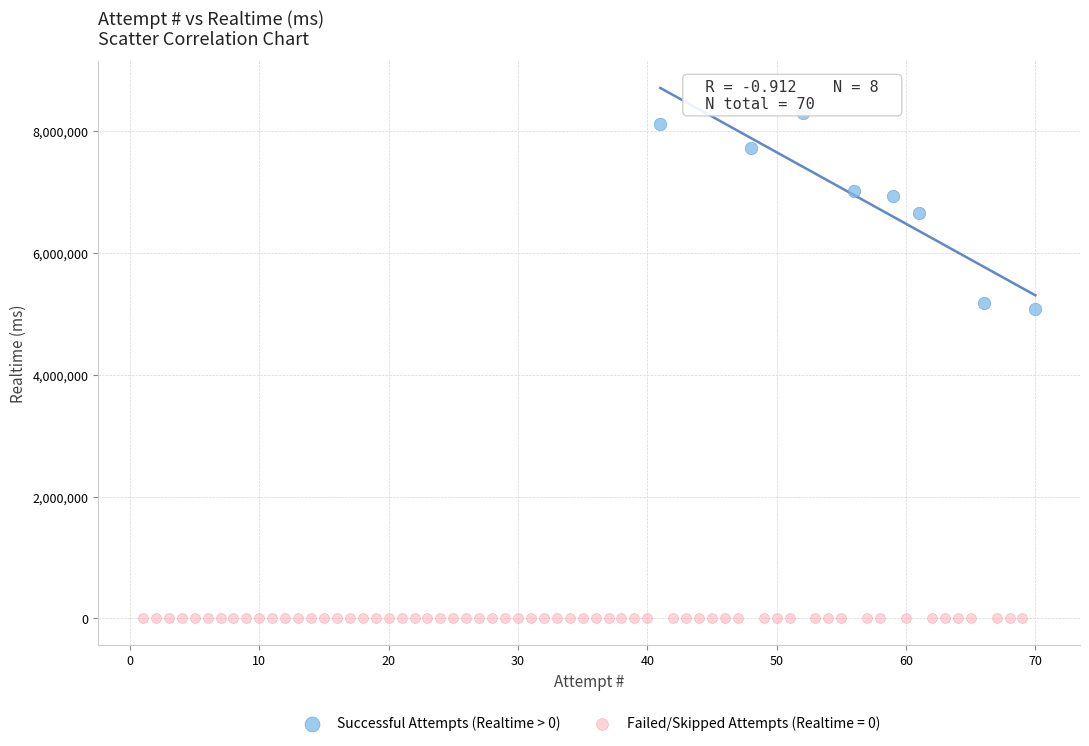

Which series reaches the minimum Y coordinate?

Failed/Skipped Attempts (Realtime = 0)